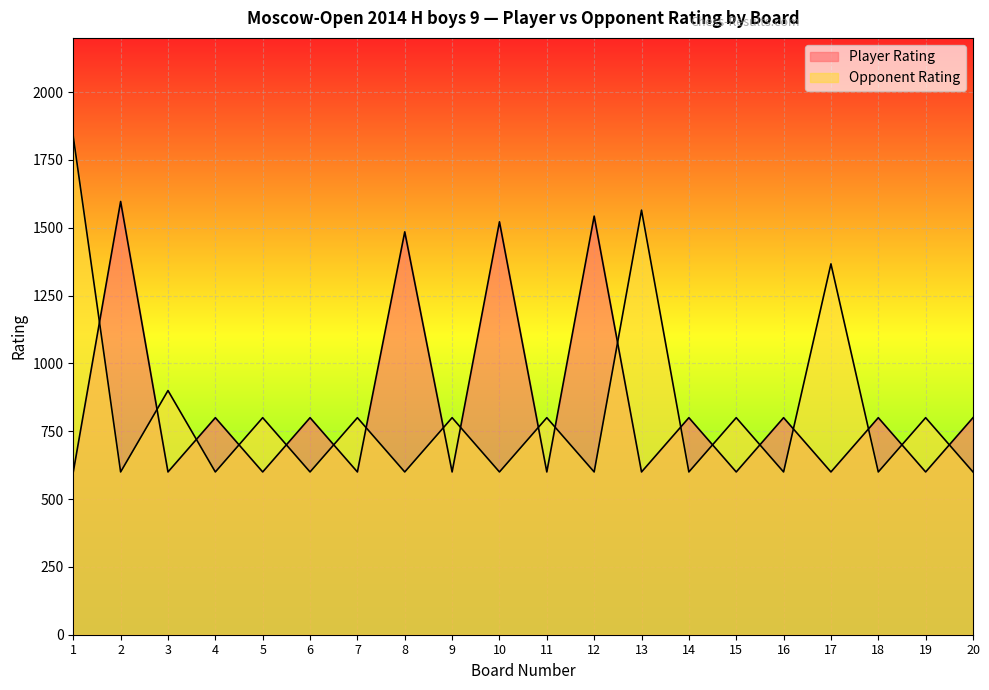

At which category is the sum across all series the highest?

1